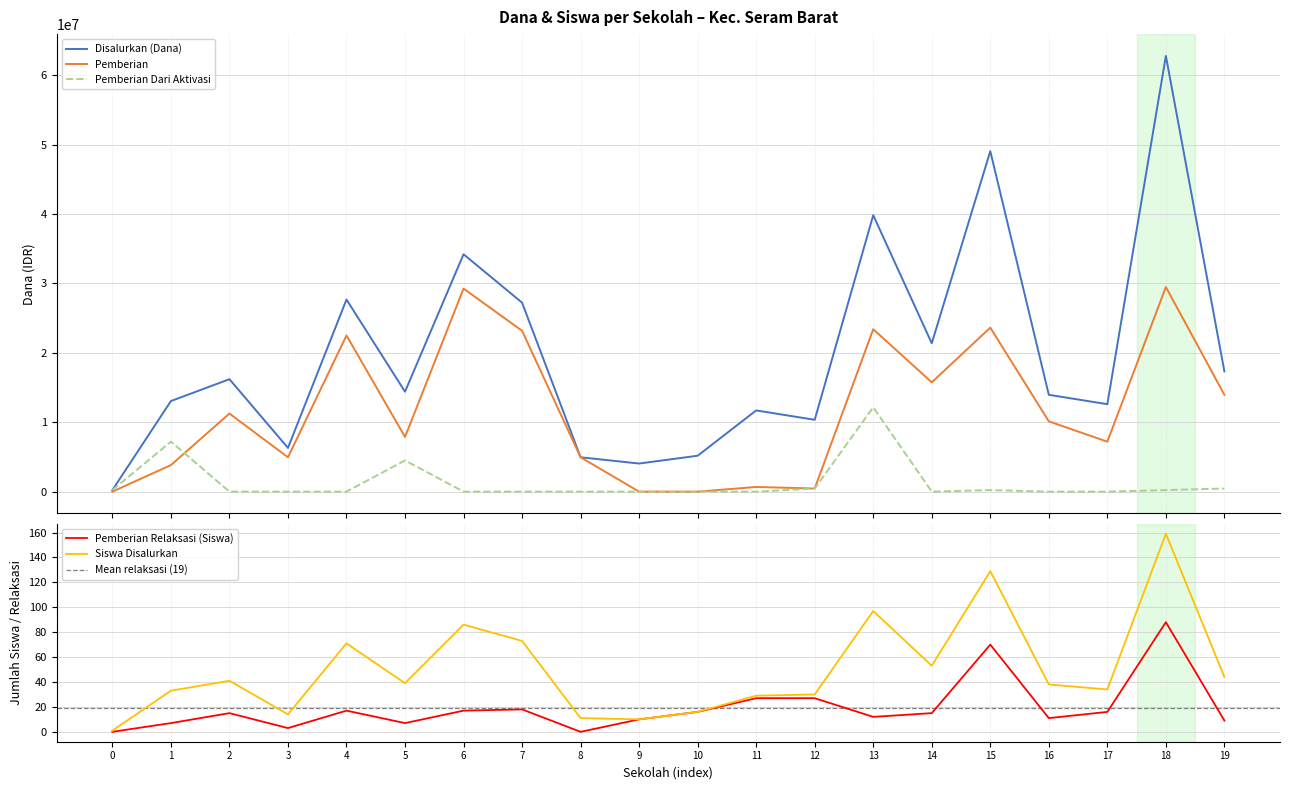

The Siswa Disalurkan series shows 30 at 12. True or false?

True